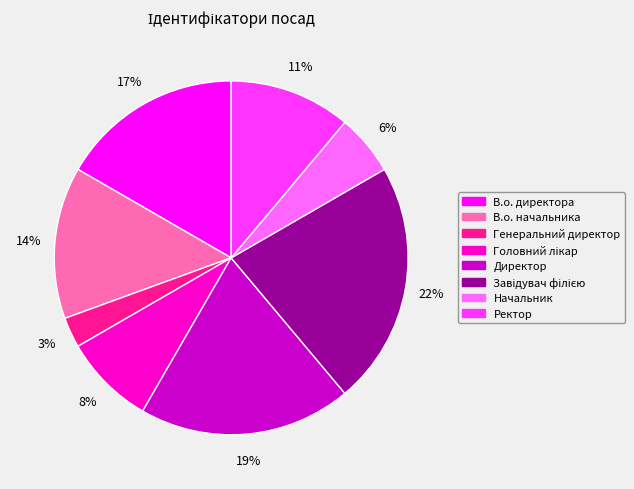

Do В.о. директора and Ректор together represent more than half of the pie?

No